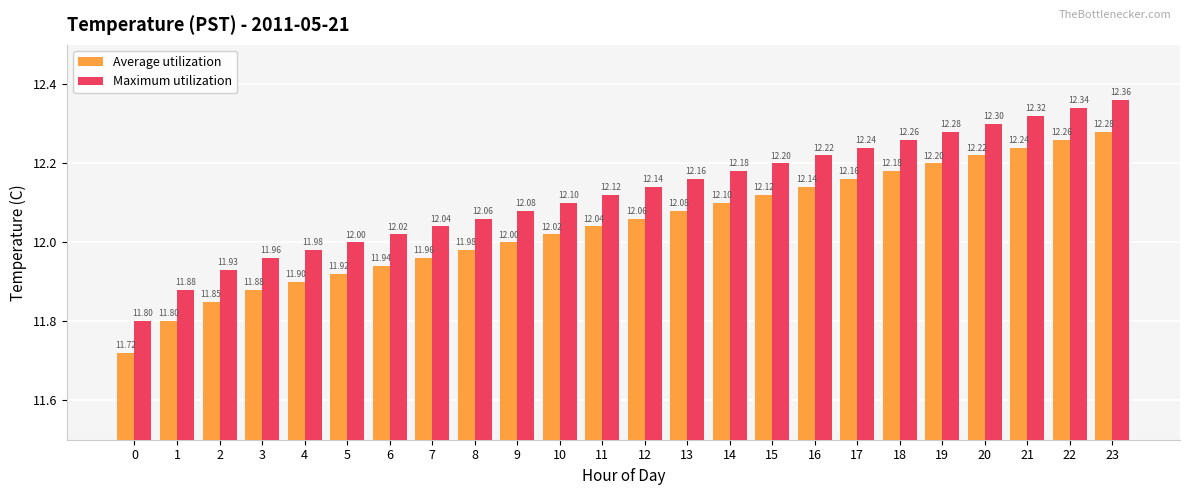

What is the value of the Maximum utilization bar at the 13th from the left?

12.1